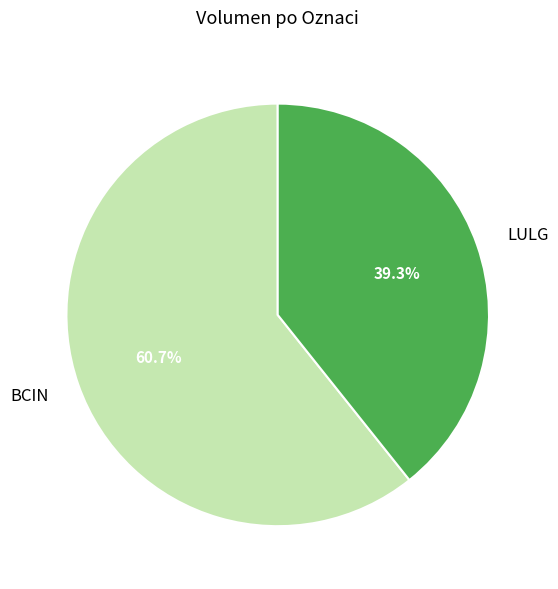

Rank the categories by value from highest to lowest.

BCIN, LULG